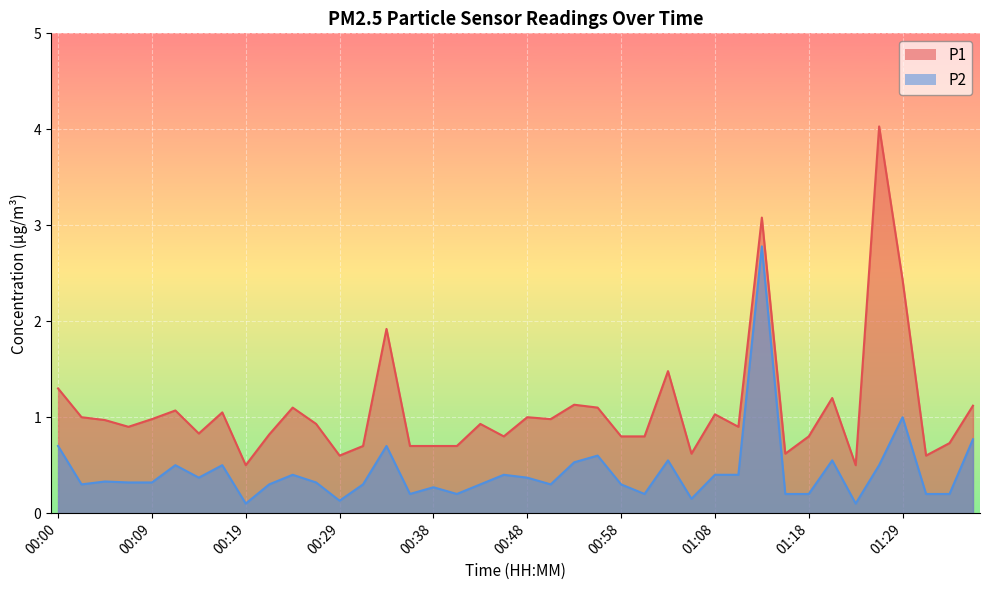

At which category is the sum across all series the highest?

01:13